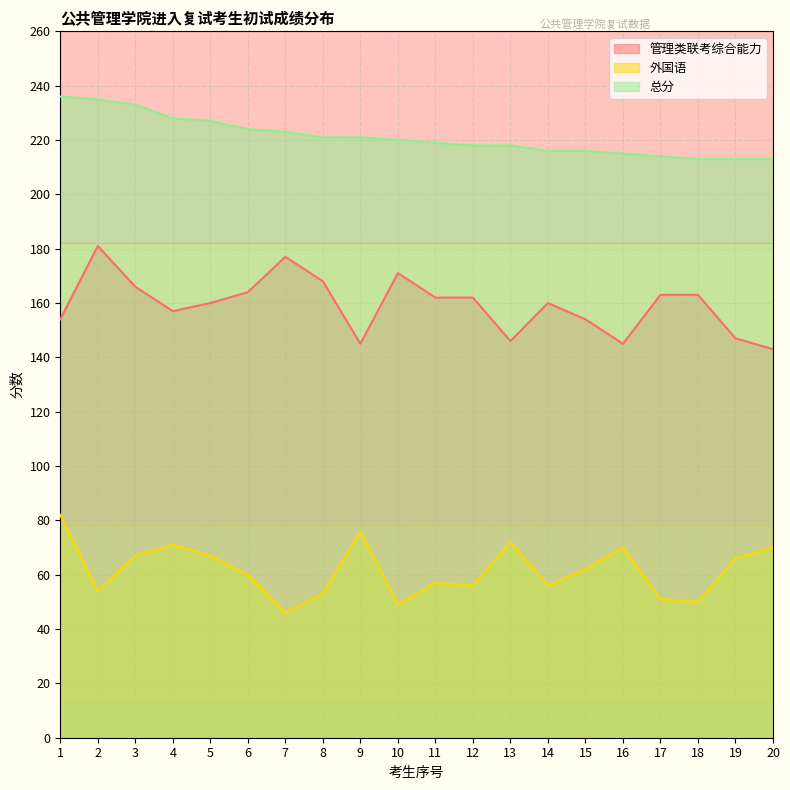

Which series has the largest total across all categories?

总分